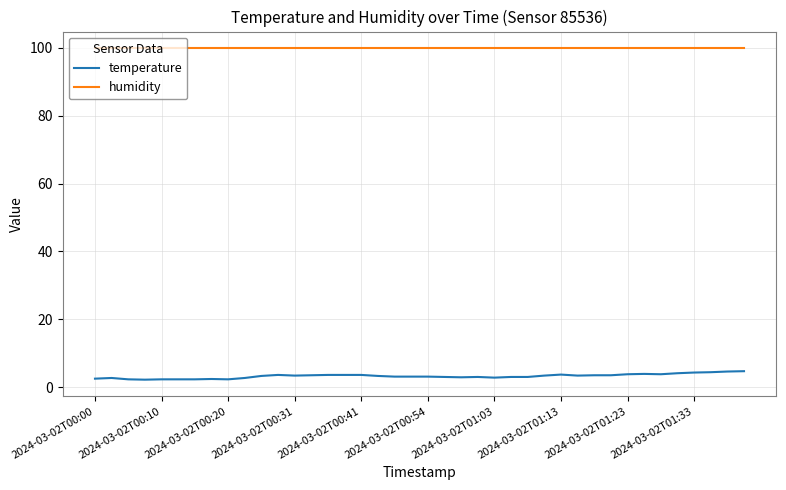

What is the minimum value shown in the chart?

2.2